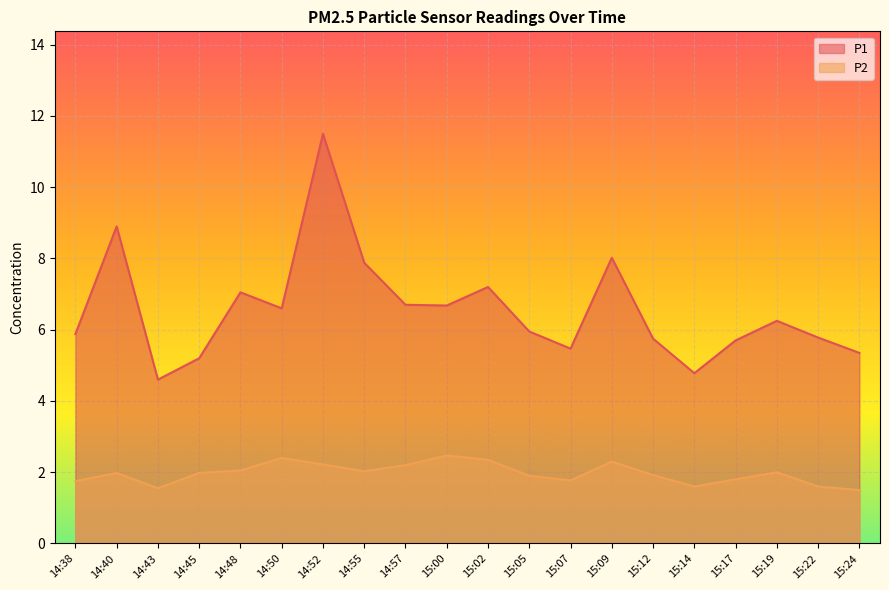

The P1 series shows 3.2 at 14:57. True or false?

False